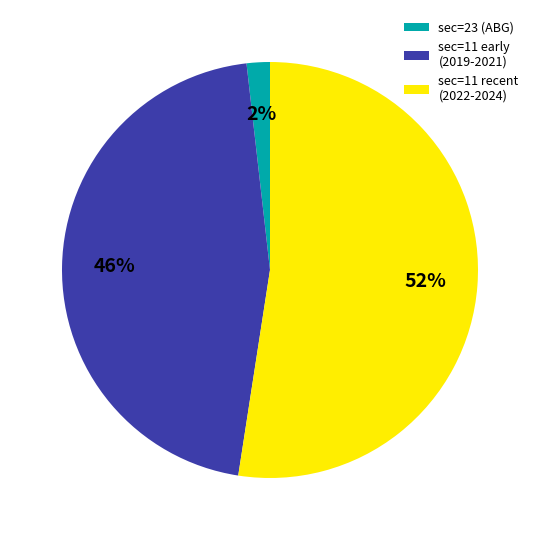

What percentage is the sec=23 (ABG) slice, to the nearest percent?

2%